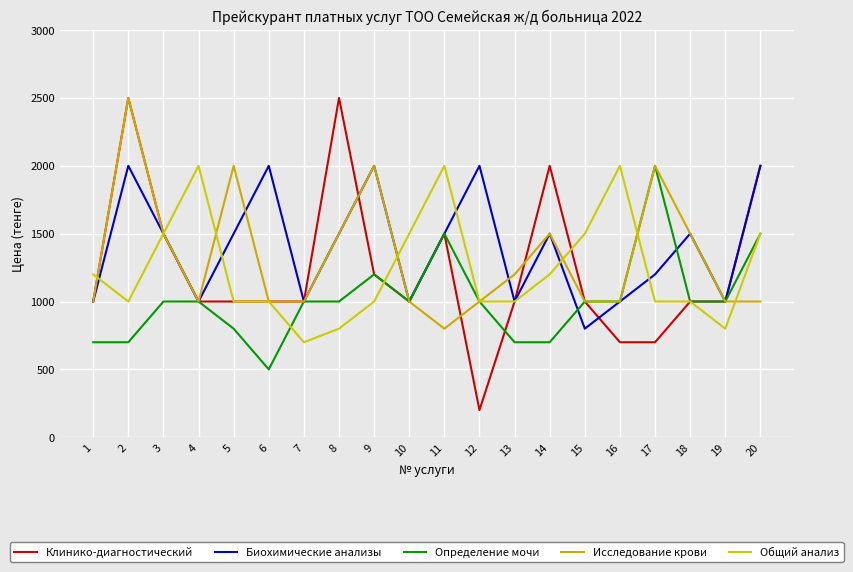

Is this an area chart (filled region under the line)?

No